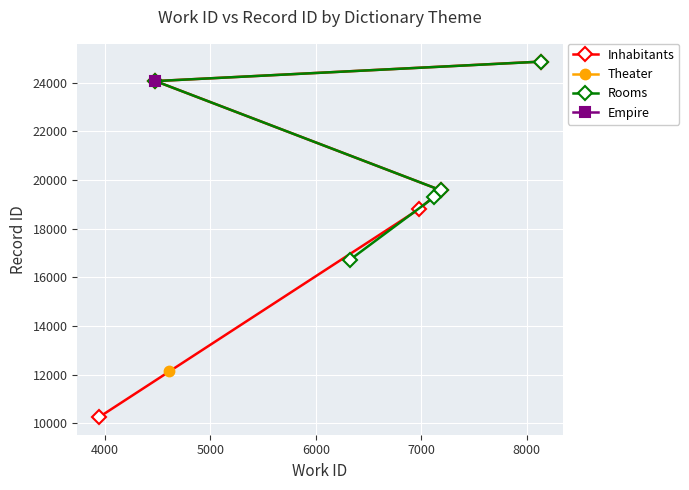

What is the maximum value for Inhabitants?

24874